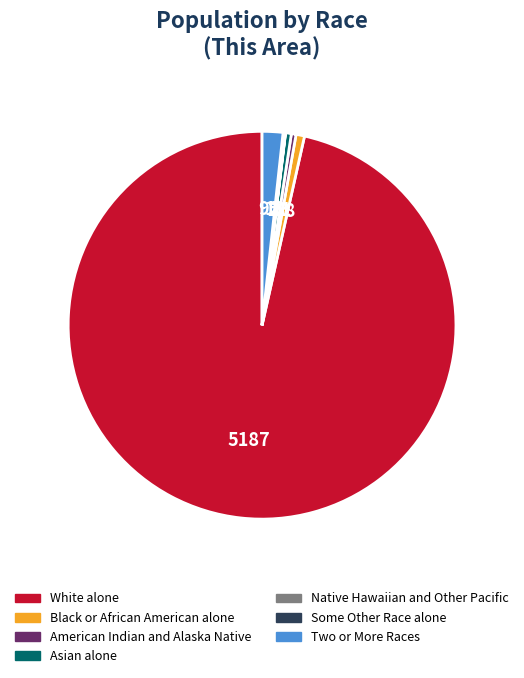

What is the largest slice in the pie chart?

White alone